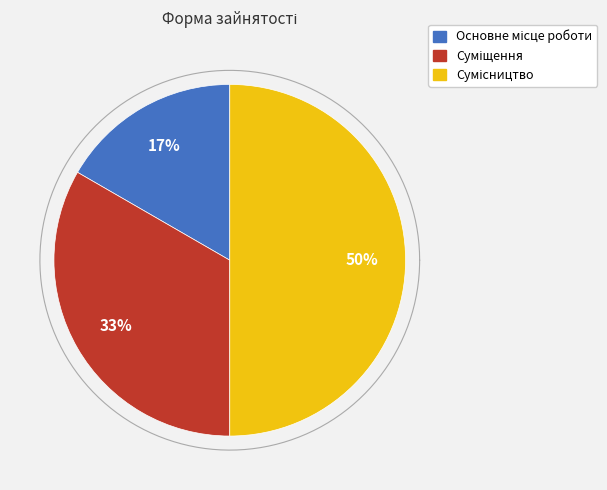

Is it true that Основне місце роботи is 9% of the pie?

False